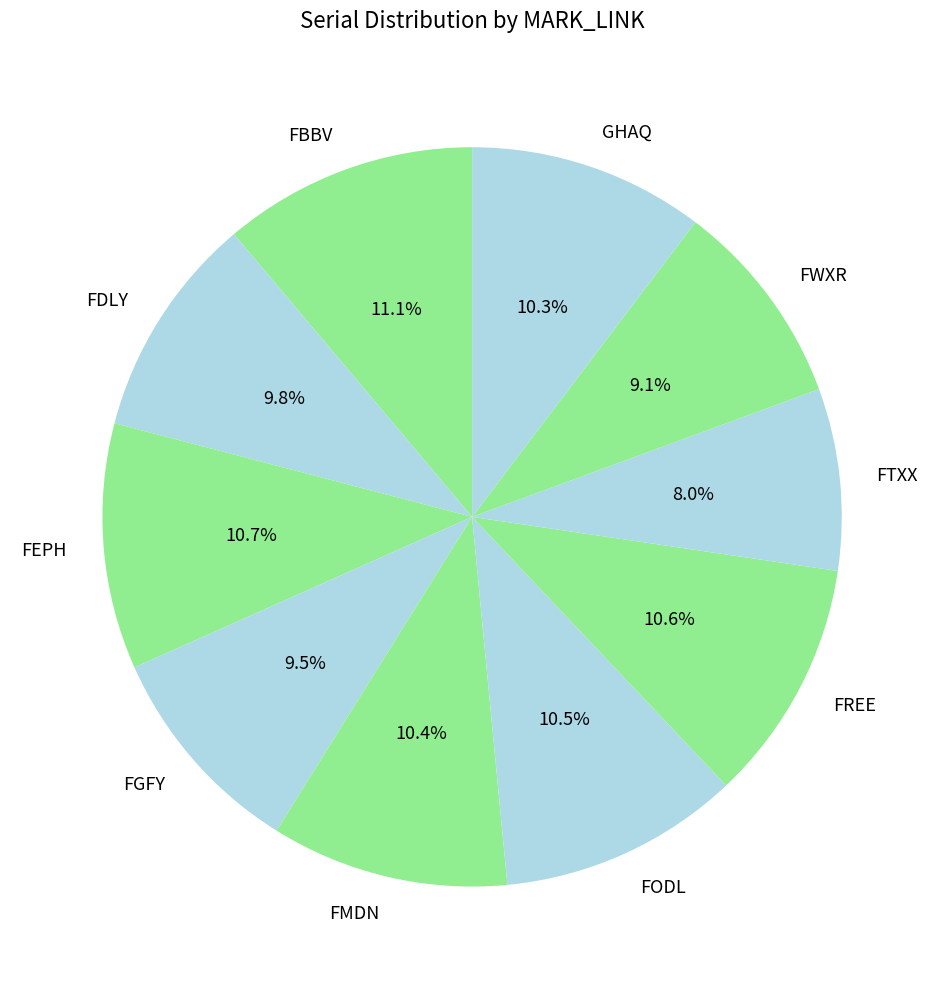

To the nearest percent, what percentage of the pie is FWXR?

9%